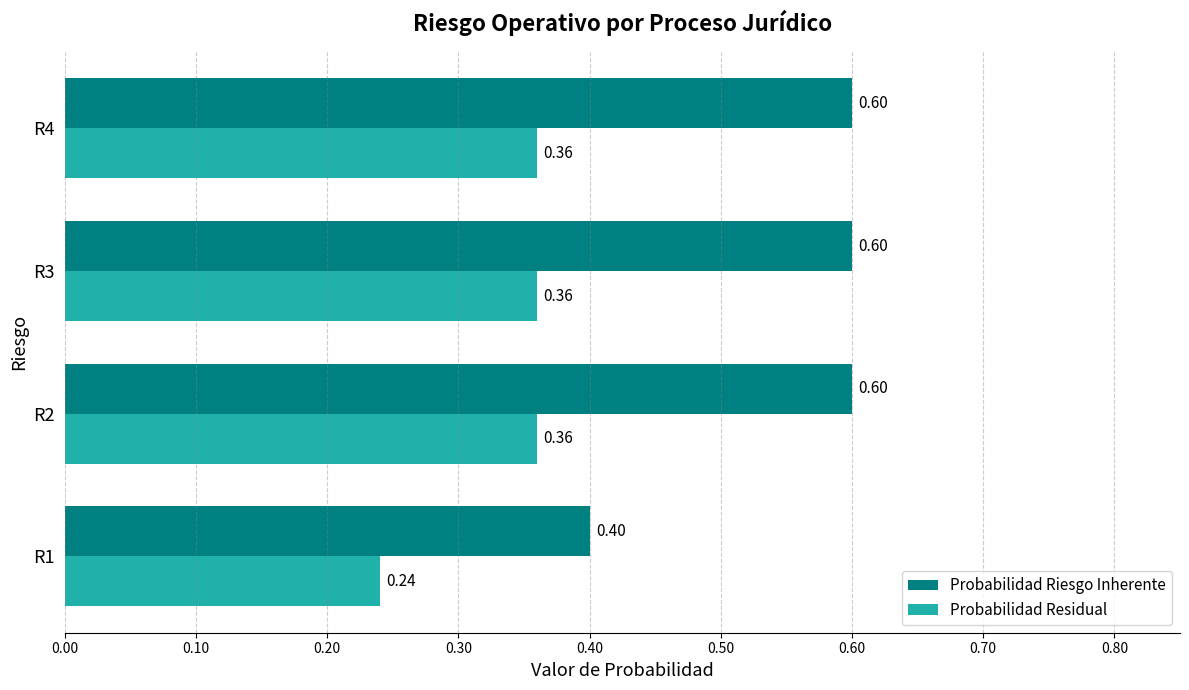

What is the sum of all Probabilidad Riesgo Inherente values?

2.2